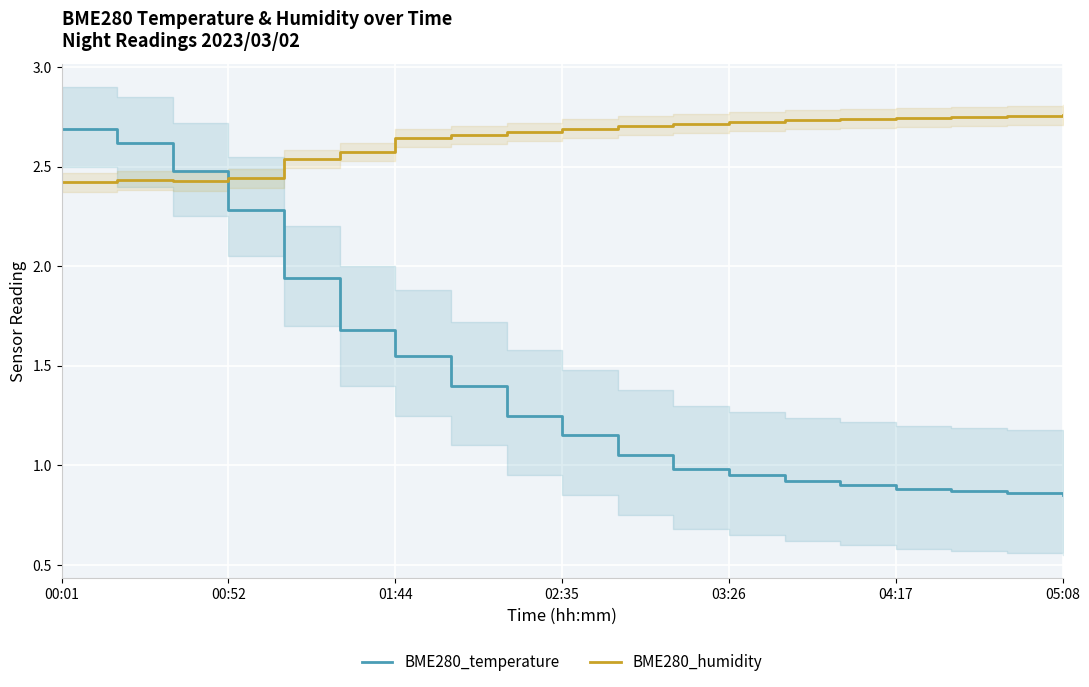

Does the chart display data point markers on the line(s)?

No